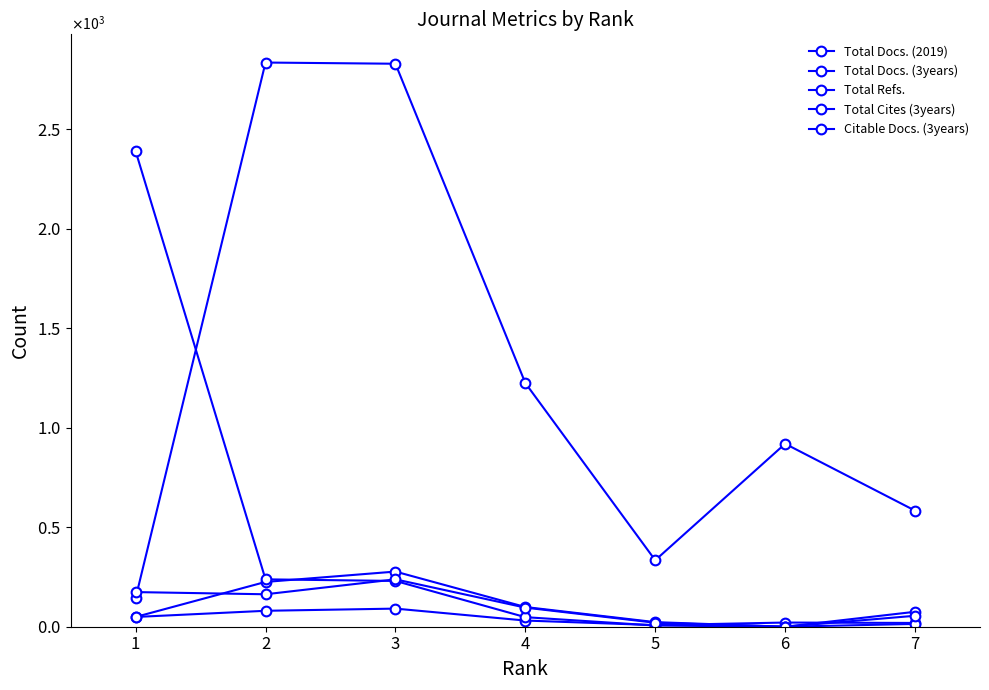

What value does the Total Docs. (3years) series have at 2?

225